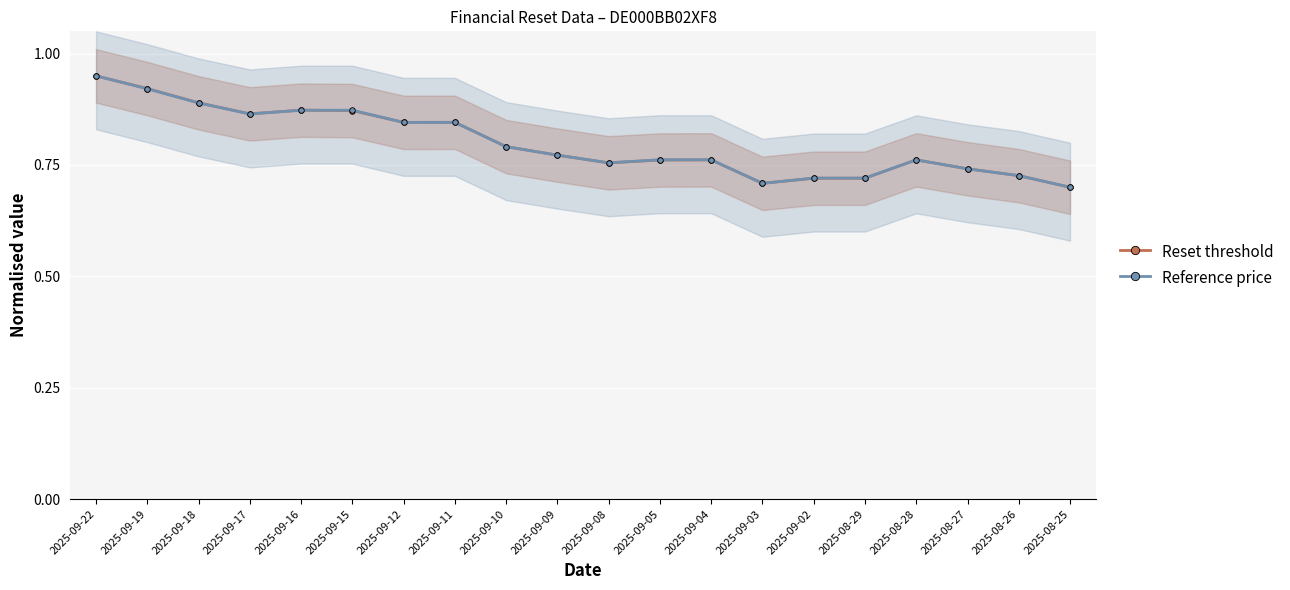

Where do Reset threshold and Reference price first cross each other?

2025-09-16 and 2025-09-15